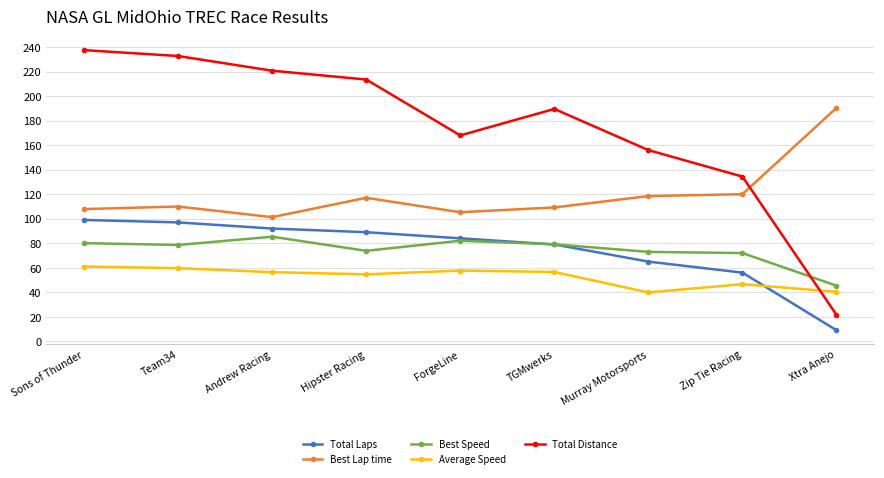

Which series has the largest total across all categories?

Total Distance